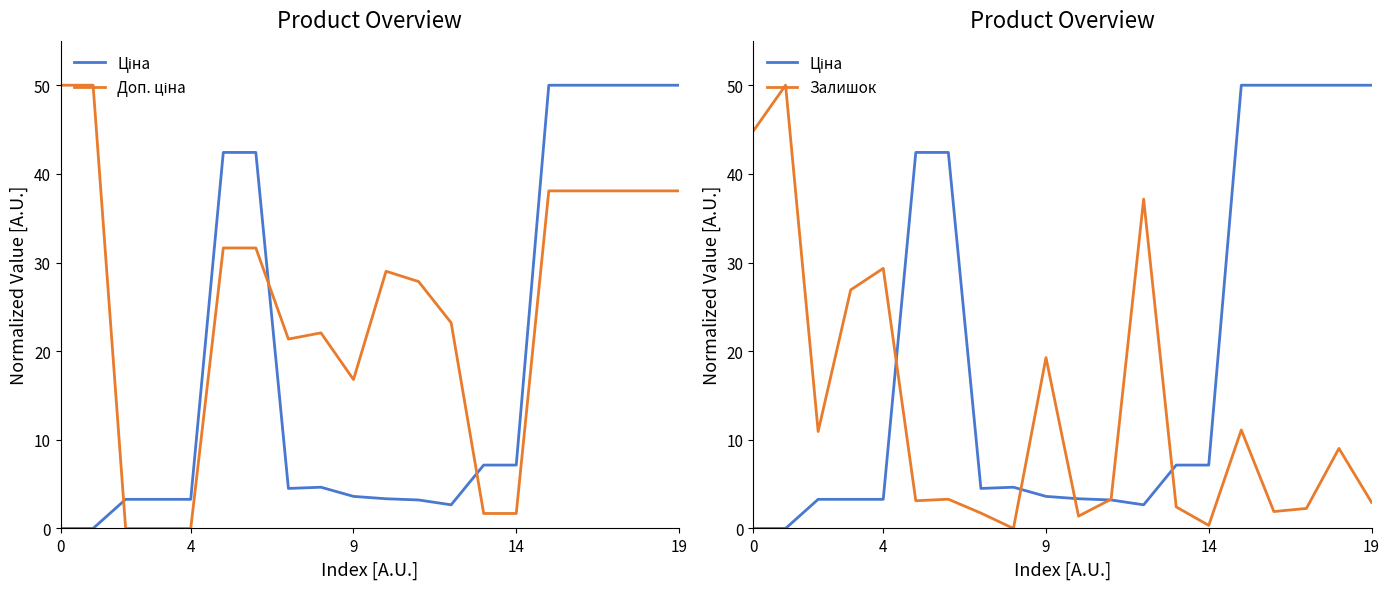

What is the difference between the maximum and minimum values in the Залишок series?

50.0